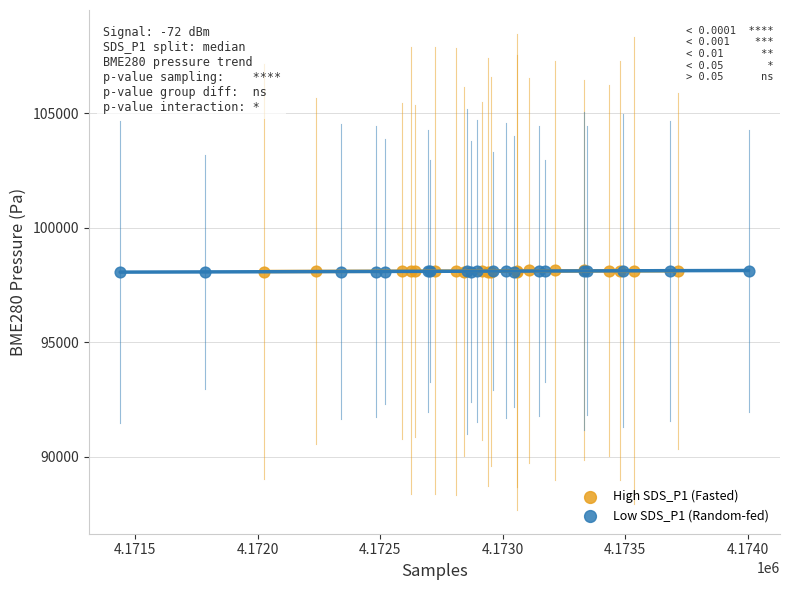

Which series has the largest Y range (max minus min)?

High SDS_P1 (Fasted)